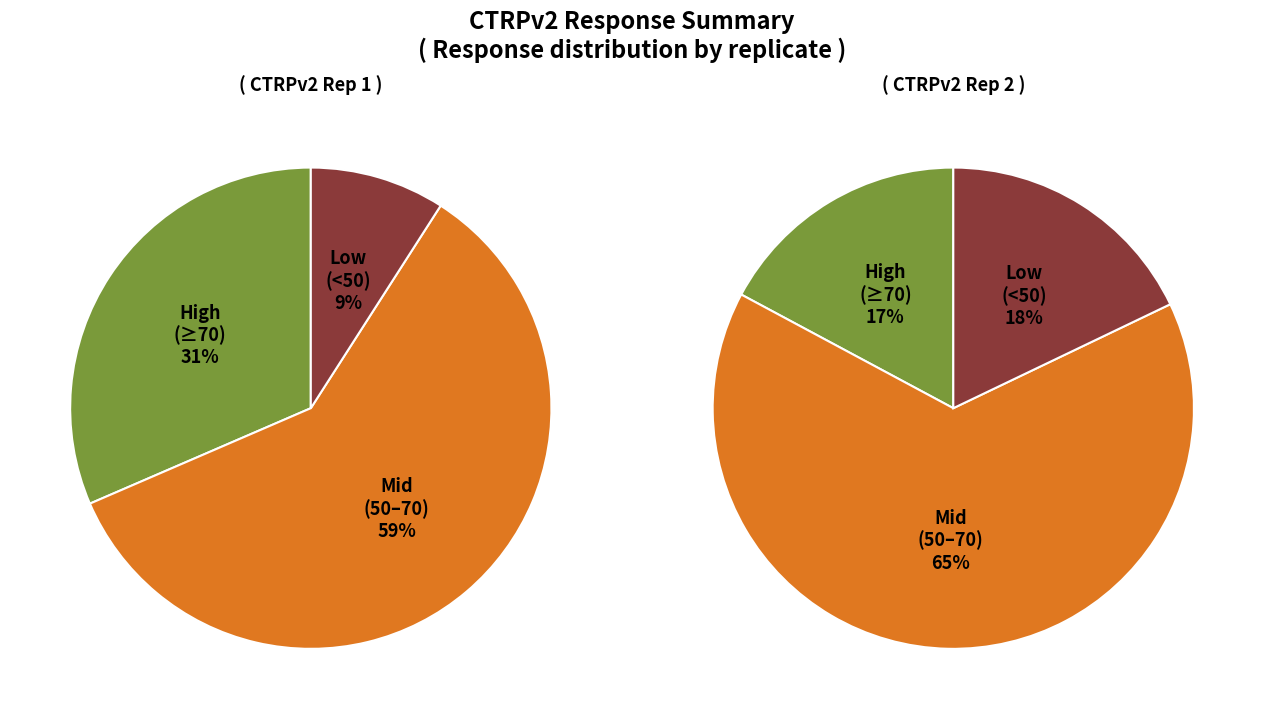

Does 7 account for over 50% of the chart?

No